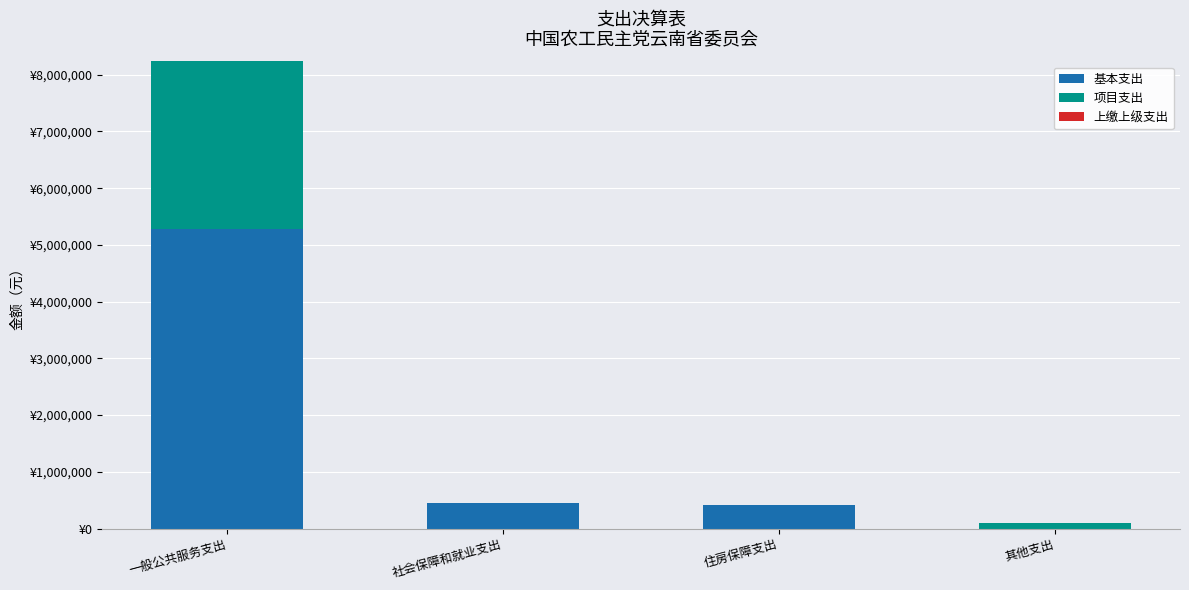

What is the total value across all series at 住房保障支出?

411000.0